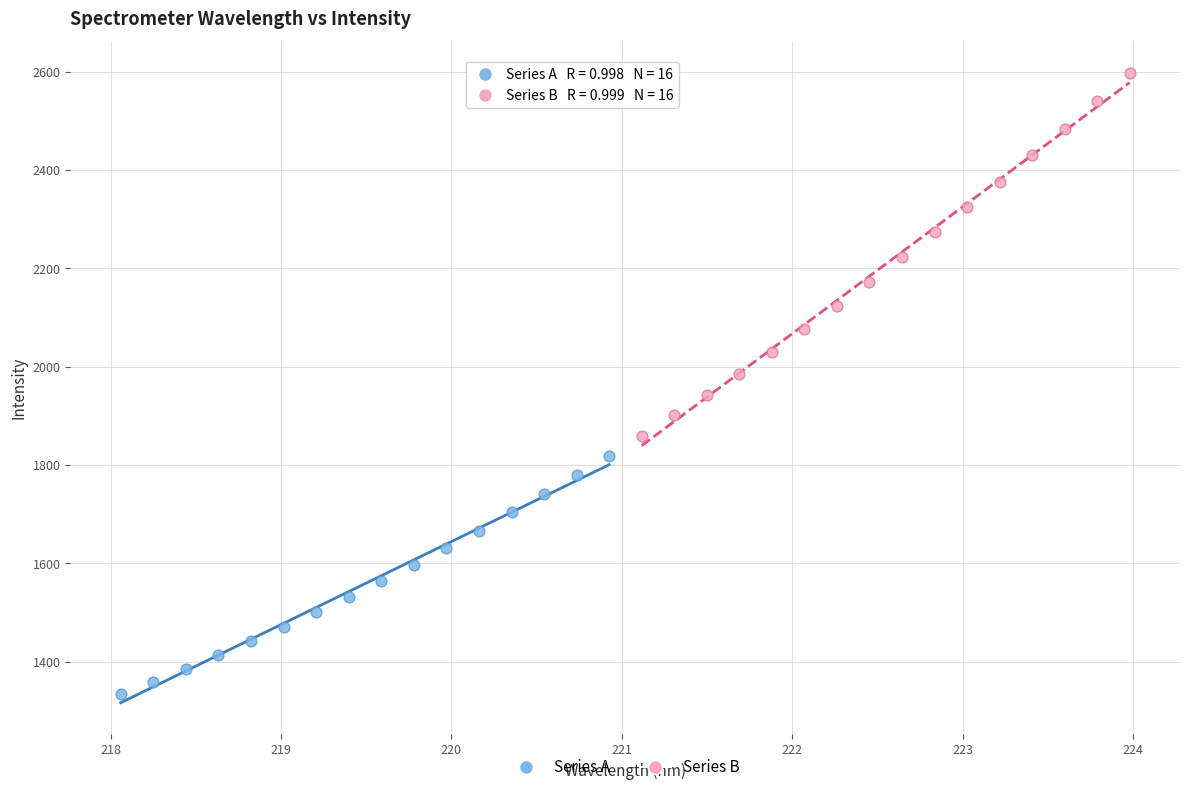

Which series reaches the minimum Y coordinate?

Series A